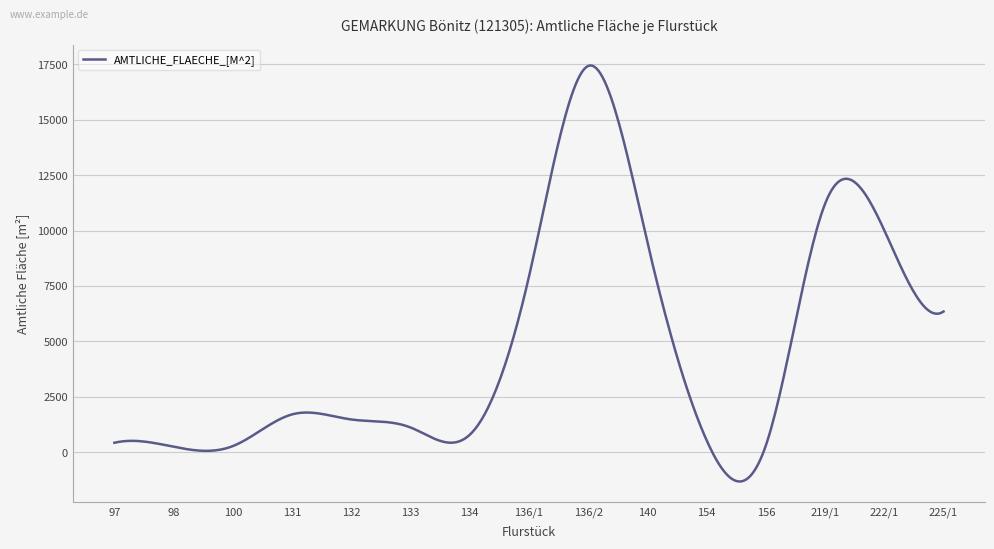

What is the minimum value shown in the chart?

-1317.0